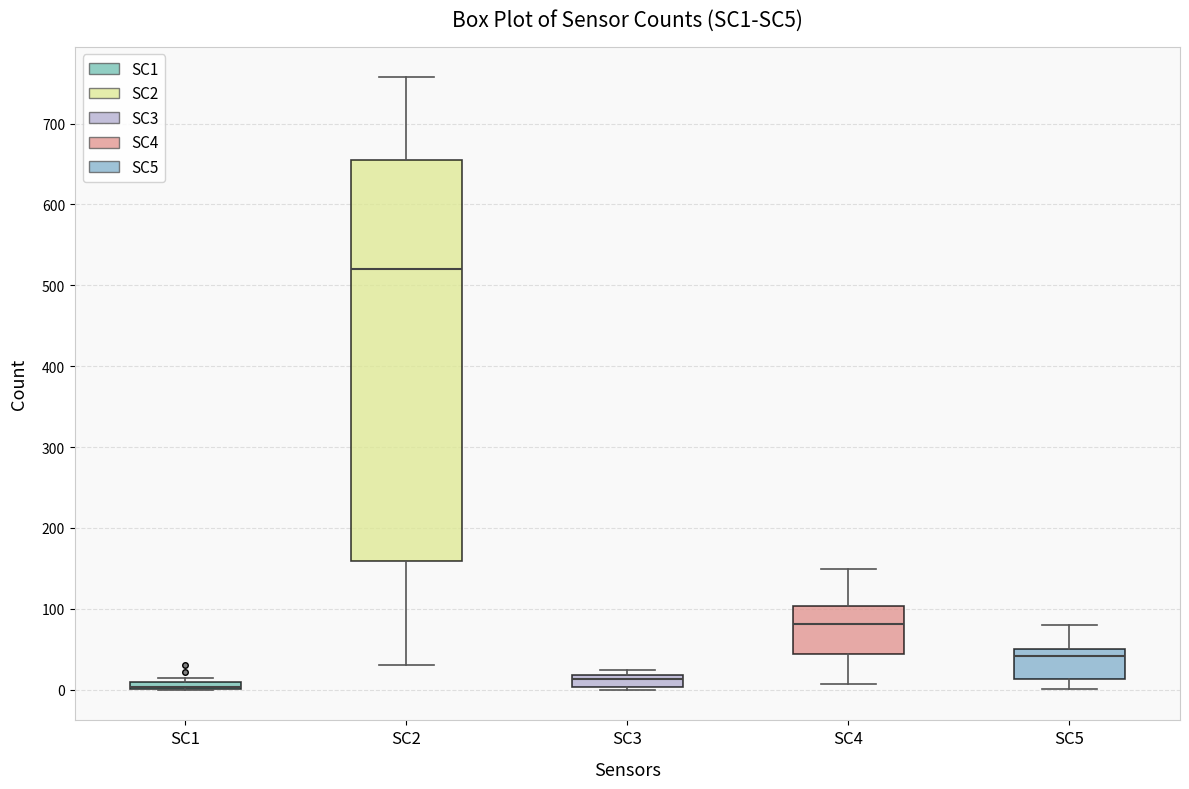

Where is the lower edge of the box for SC3 on the y-axis? The values are not printed on the chart, so give them approximately, as read against the axis.

0